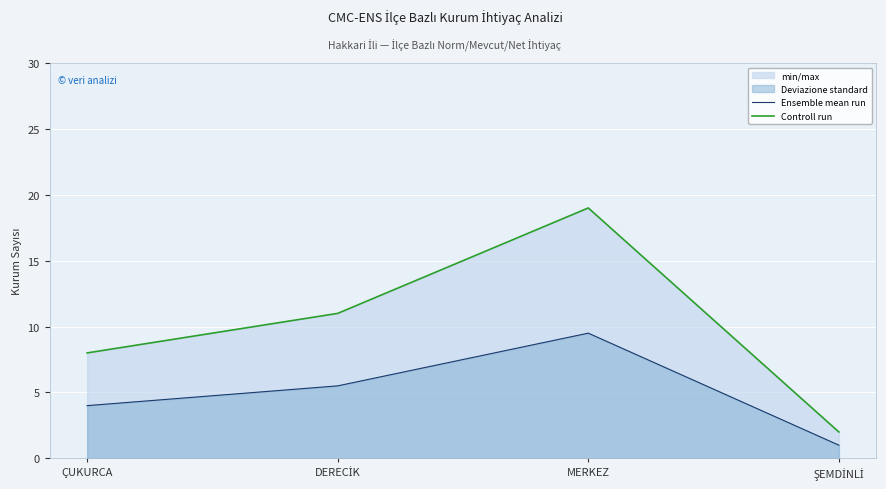

Is it true that Controll run equals 8.0 at ÇUKURCA?

True